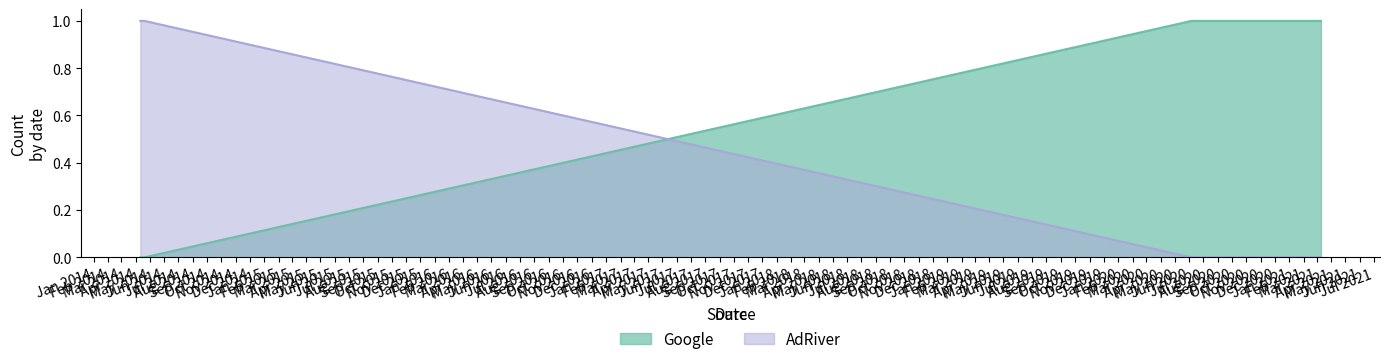

Does the chart display data point markers on the line(s)?

No